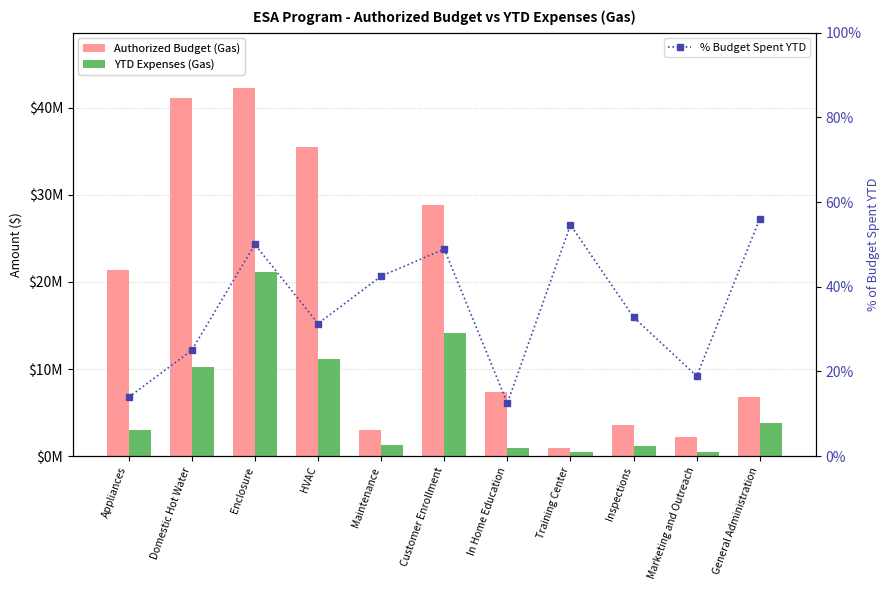

Count the % Budget Spent YTD values in the range 0 to 1.

11